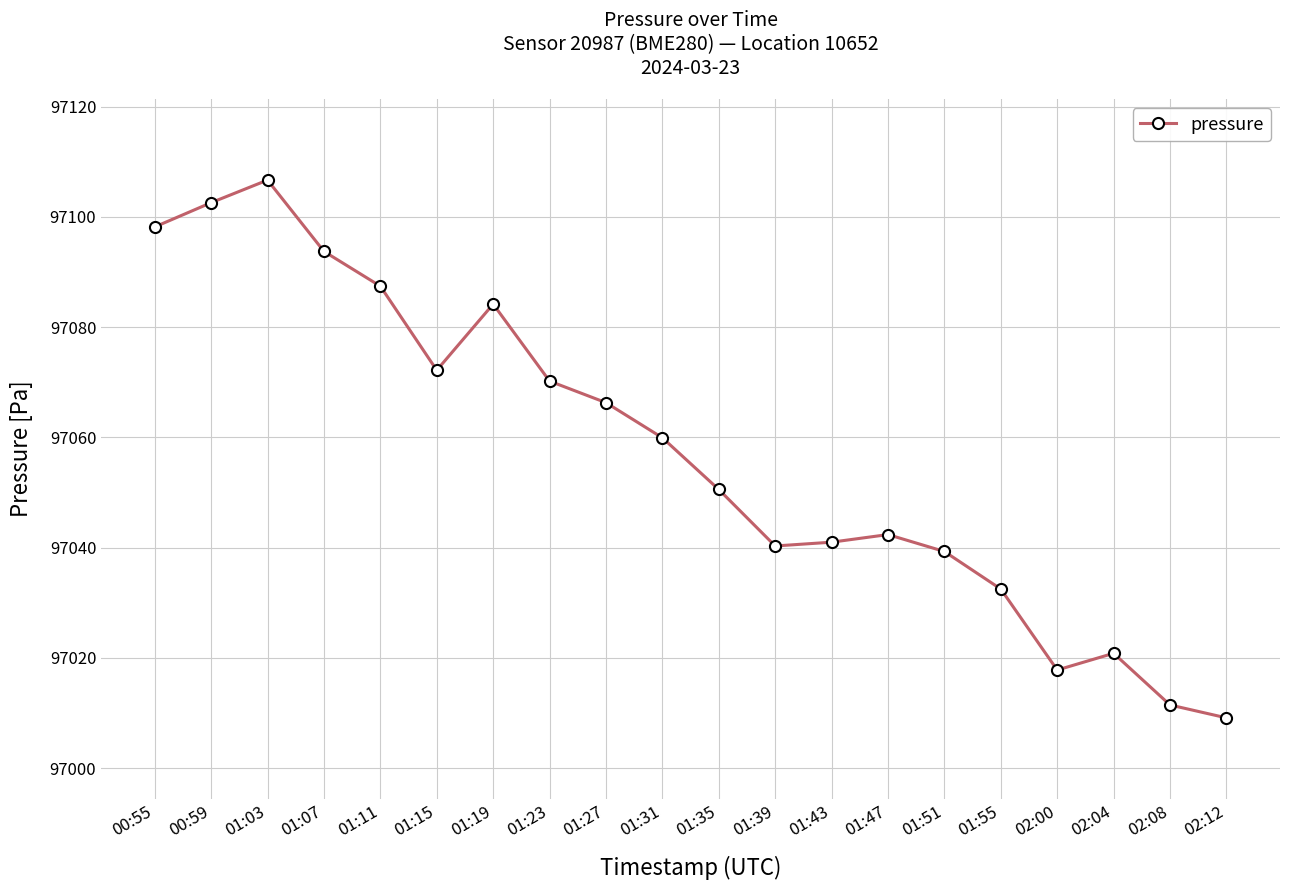

What is the value of the 13th point from the left?

97041.0